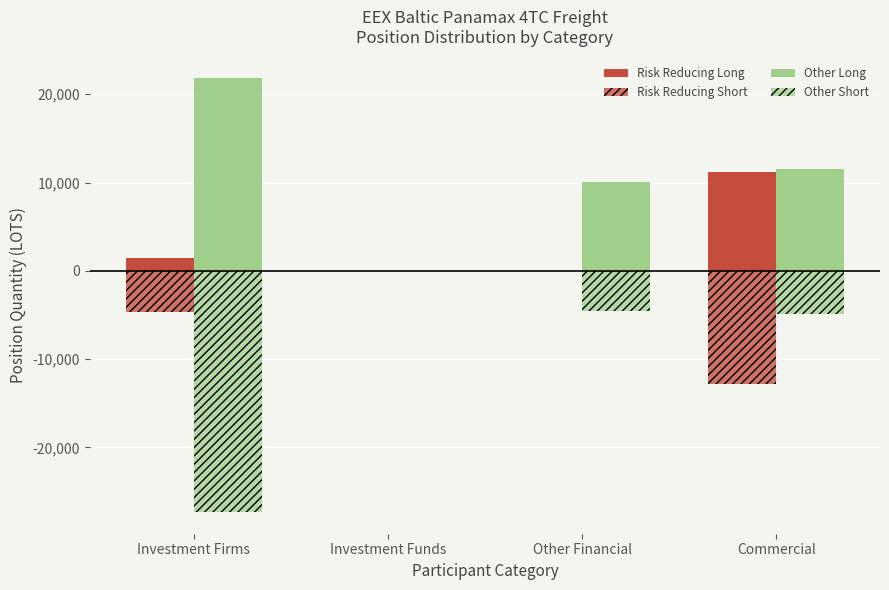

The value of Risk Reducing Long at Commercial is 11142.6. True or false?

True